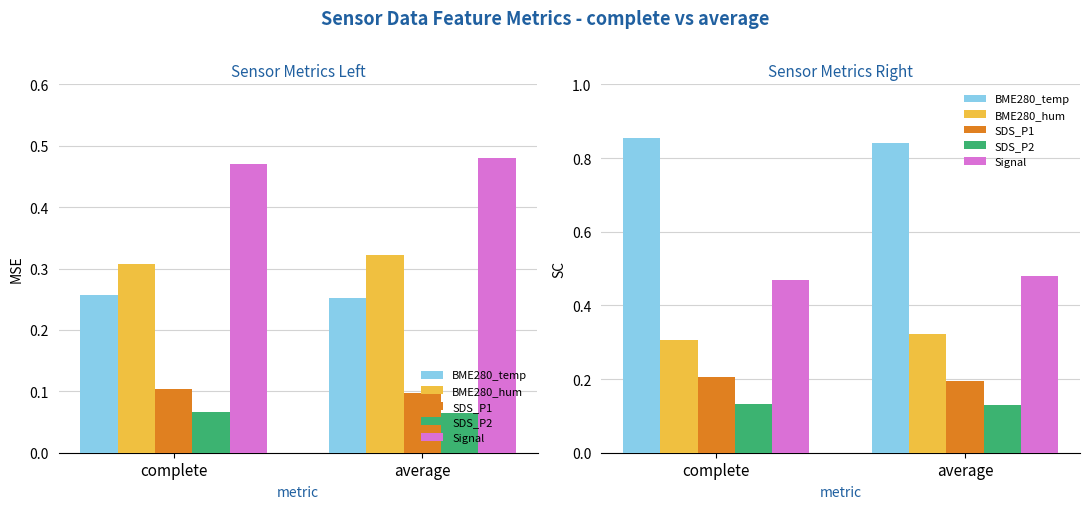

Does the chart contain any negative values?

No